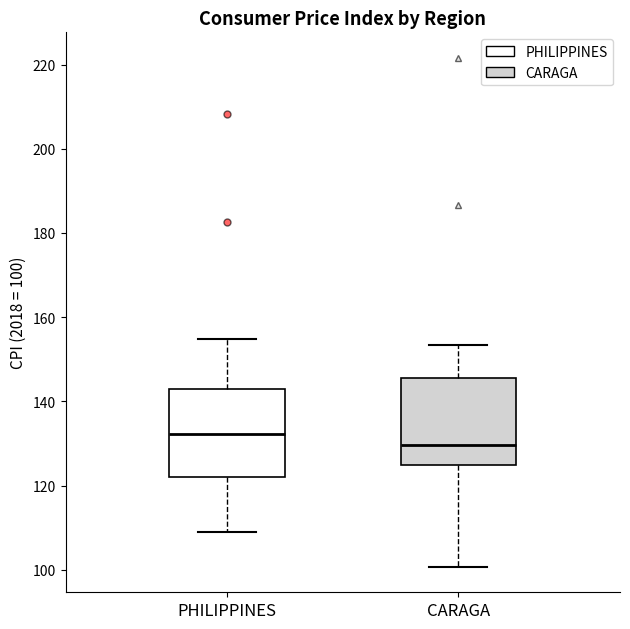

Reading left to right, read every box against the y-axis: the position of its median line, the range the box covers, and the ends of its whiskers. The values are not printed on the chart, so give them approximately, as read against the axis.

PHILIPPINES: median 132, box 122 to 144, whiskers 110 to 154
CARAGA: median 130, box 124 to 146, whiskers 100 to 154